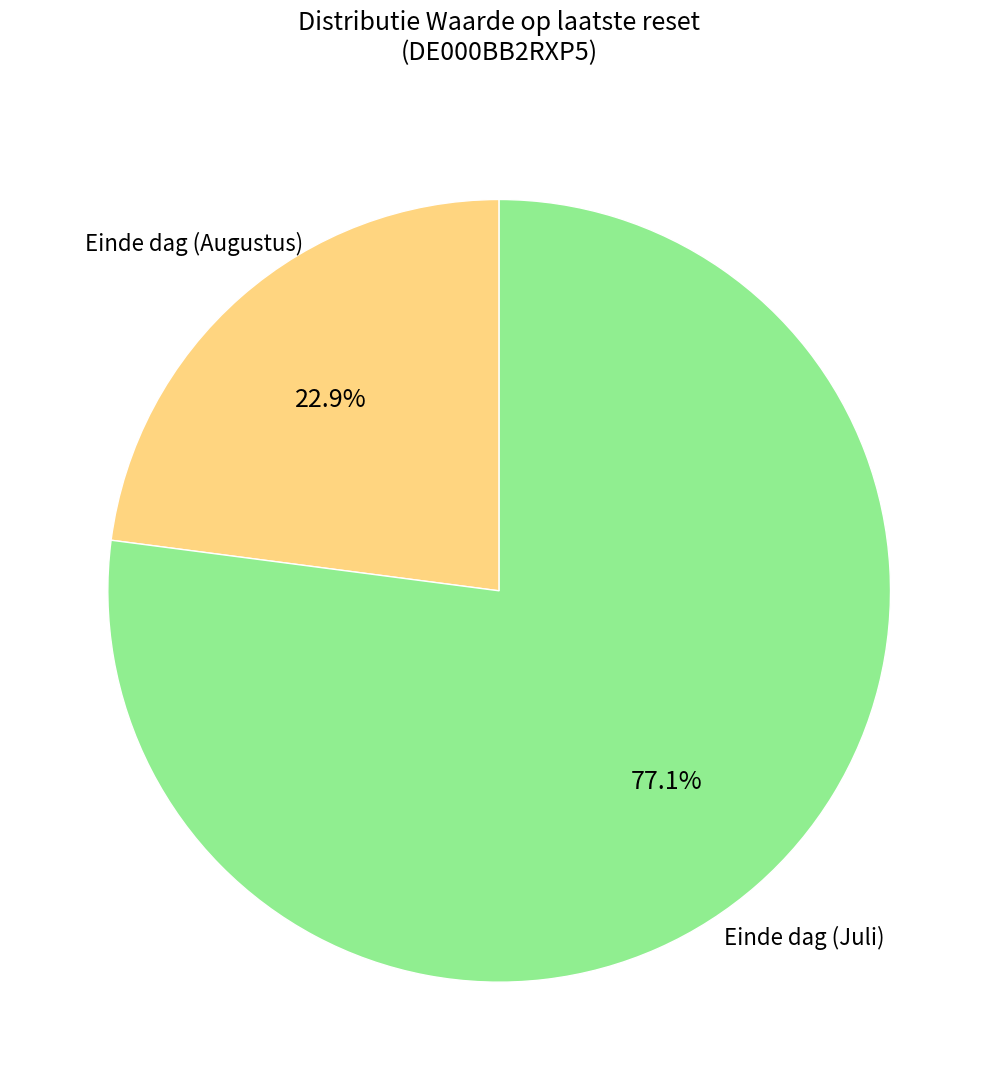

How many segments does this pie chart have?

2